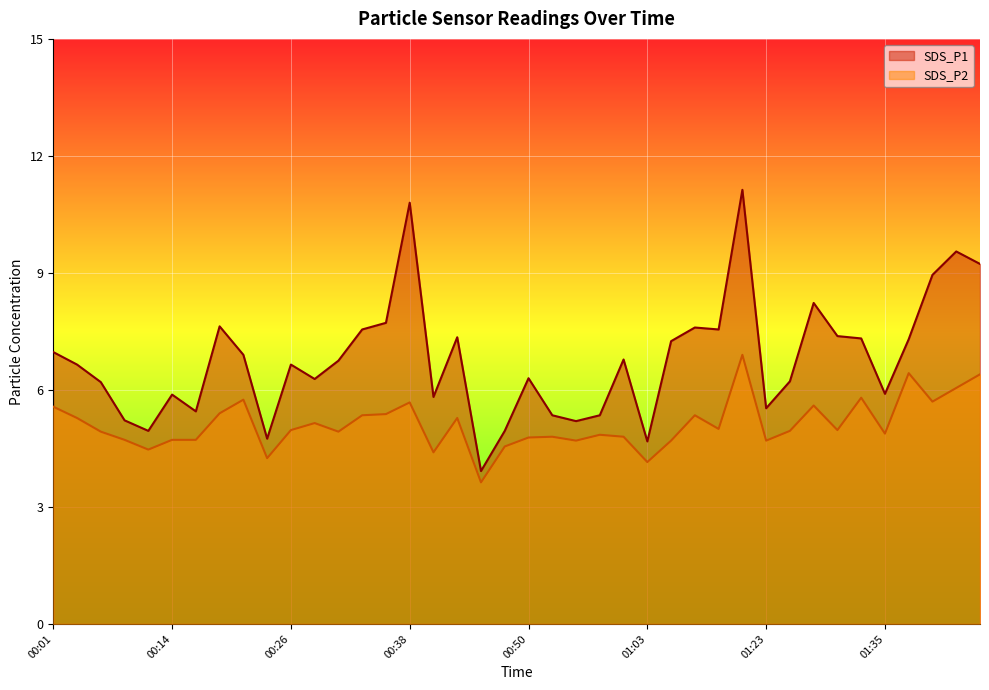

Reading left to right, transcribe all the data shown in this chart.

SDS_P1: 7.0	6.7	6.2	5.2	5.0	5.9	5.5	7.6	6.9	4.8	6.7	6.3	6.8	7.5	7.7	10.8	5.8	7.3	3.9	5.0	6.3	5.3	5.2	5.3	6.8	4.7	7.2	7.6	7.5	11.1	5.5	6.2	8.2	7.4	7.3	5.9	7.3	8.9	9.6	9.2
SDS_P2: 5.6	5.3	4.9	4.7	4.5	4.7	4.7	5.4	5.8	4.2	5.0	5.2	4.9	5.3	5.4	5.7	4.4	5.3	3.6	4.5	4.8	4.8	4.7	4.8	4.8	4.2	4.7	5.3	5.0	6.9	4.7	5.0	5.6	5.0	5.8	4.9	6.4	5.7	6.0	6.4